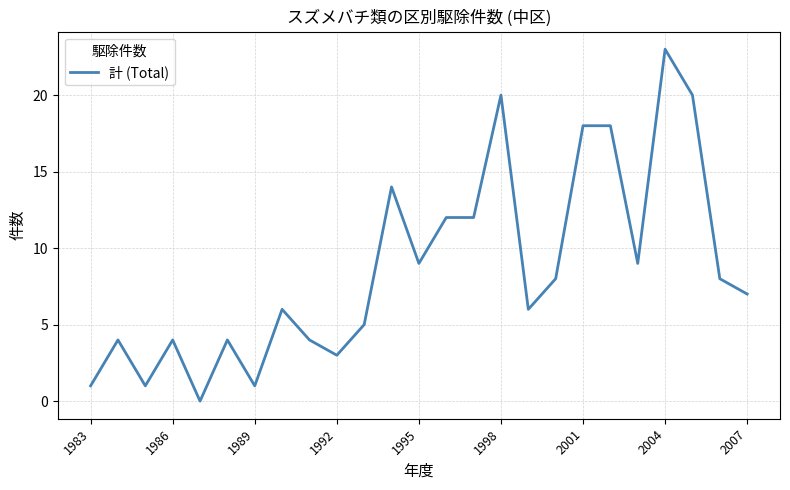

What is the greatest value displayed?

23